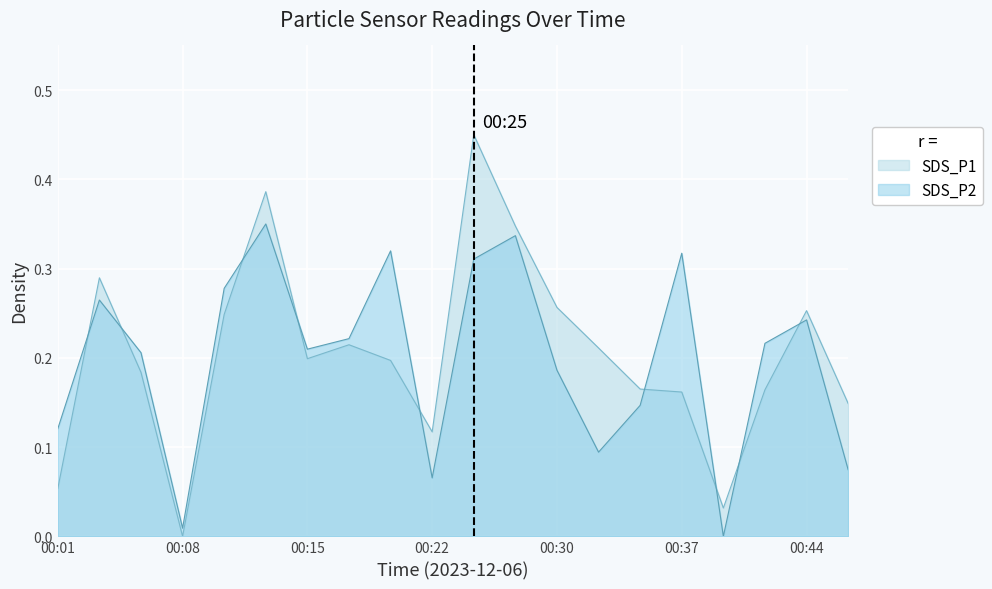

What is the approximate value of SDS_P2 at 00:27?

0.3